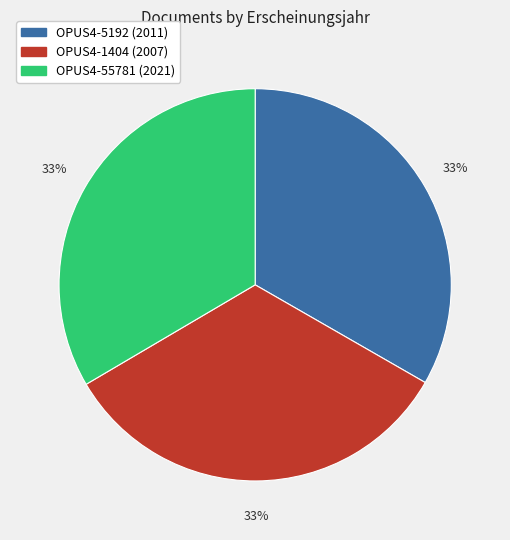

Does OPUS4-5192 represent more than half of the total?

No